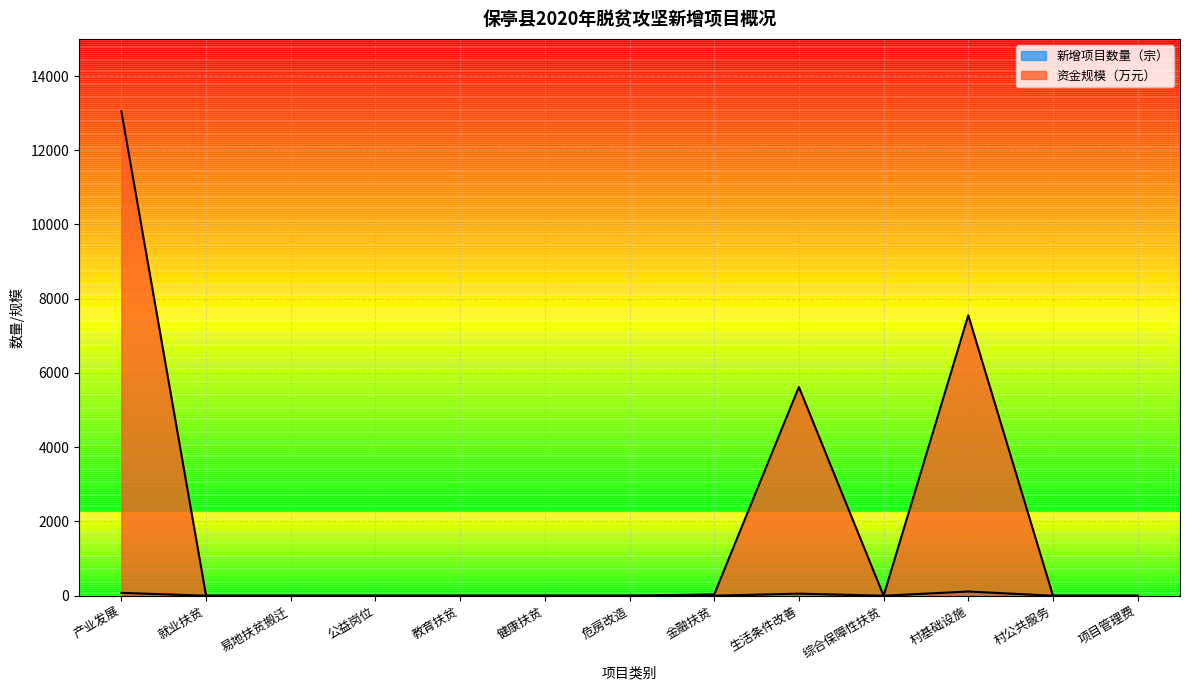

Reading left to right, what are all the values shown in this chart?

新增项目数量（宗）: 产业发展=77.0	就业扶贫=0.0	易地扶贫搬迁=0.0	公益岗位=0.0	教育扶贫=0.0	健康扶贫=1.0	危房改造=0.0	金融扶贫=1.0	生活条件改善=56.0	综合保障性扶贫=0.0	村基础设施=113.0	村公共服务=0.0	项目管理费=0.0
资金规模（万元）: 产业发展=13051.6	就业扶贫=0.0	易地扶贫搬迁=0.0	公益岗位=0.0	教育扶贫=0.0	健康扶贫=0.0	危房改造=0.0	金融扶贫=36.0	生活条件改善=5622.3	综合保障性扶贫=0.0	村基础设施=7553.8	村公共服务=0.0	项目管理费=0.0